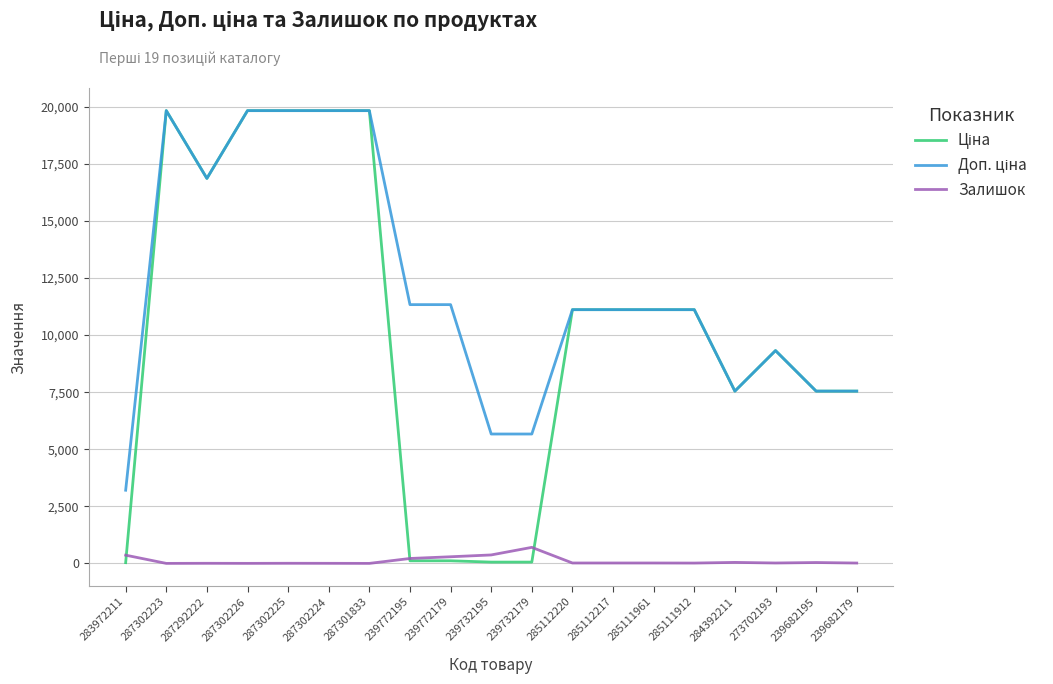

The Залишок series shows 215.0 at 239772195. True or false?

True